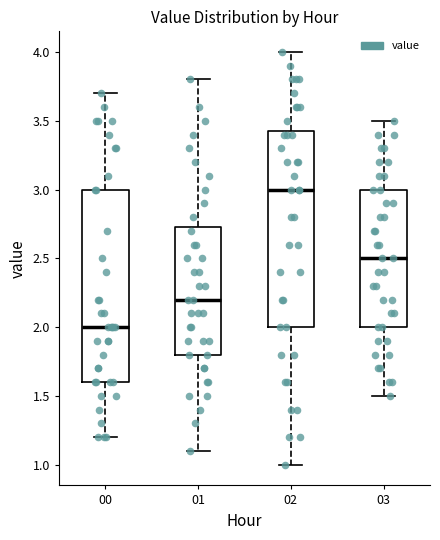

Reading left to right, read every box against the y-axis: the position of its median line, the range the box covers, and the ends of its whiskers. The values are not printed on the chart, so give them approximately, as read against the axis.

00: median 2.00, box 1.60 to 3.00, whiskers 1.20 to 3.70
01: median 2.20, box 1.80 to 2.75, whiskers 1.10 to 3.80
02: median 3.00, box 2.00 to 3.45, whiskers 1.00 to 4.00
03: median 2.50, box 2.00 to 3.00, whiskers 1.50 to 3.50